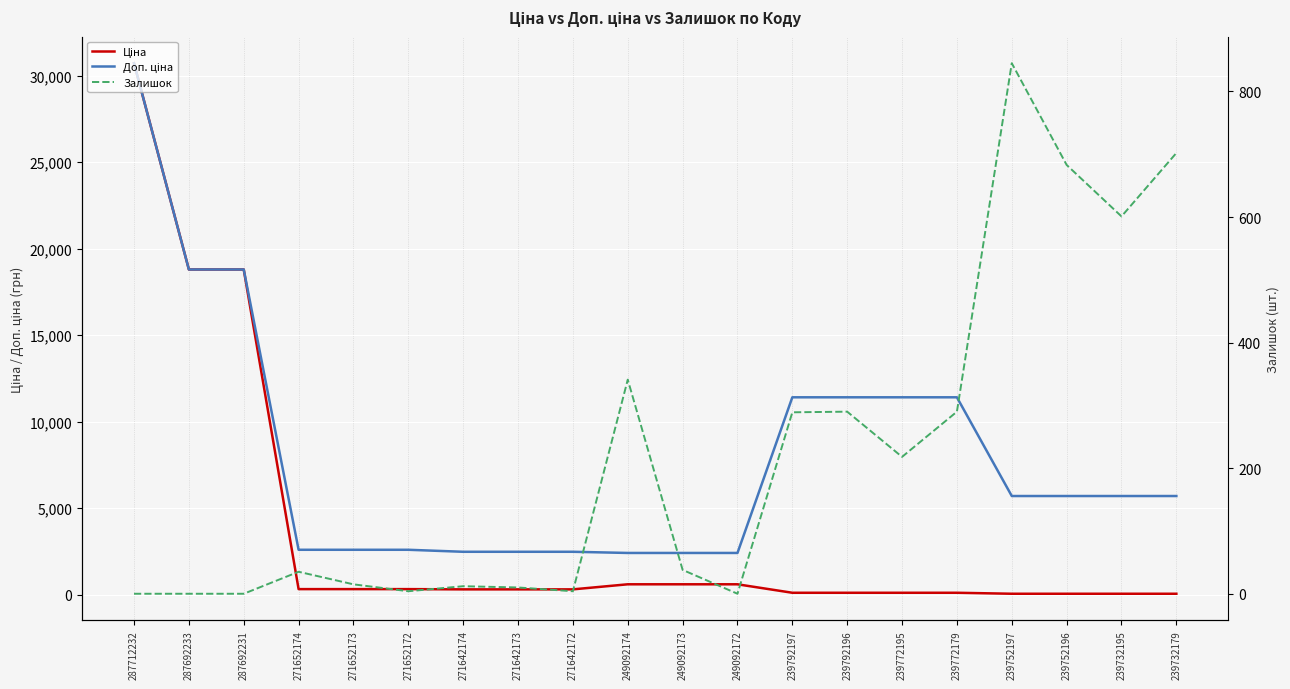

How many lines are shown in the chart?

3